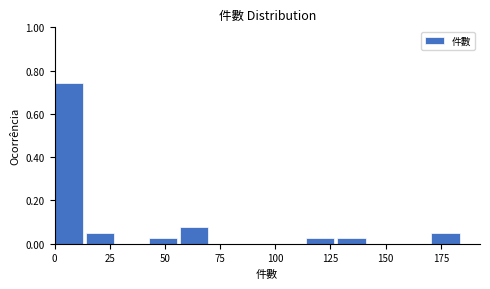

Read against the x-axis, roughly where is the centre of the tallest bar?

5